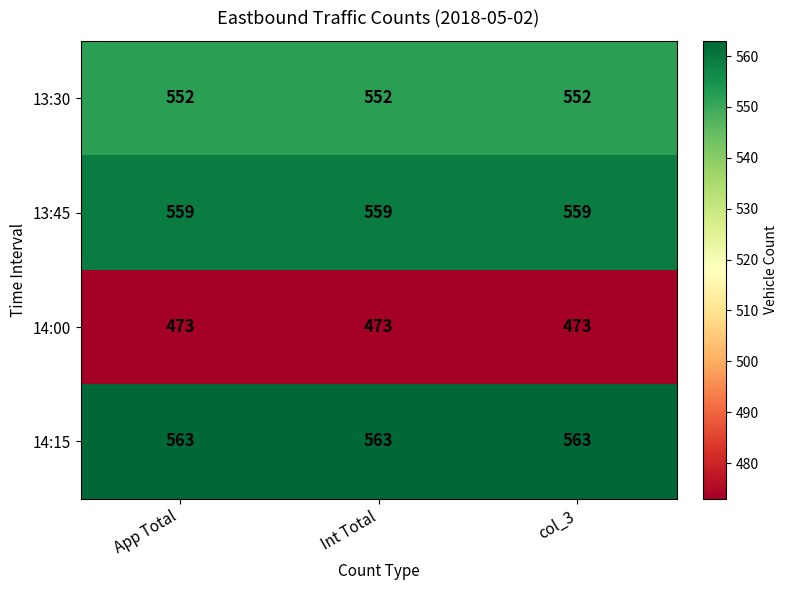

At col_3, list the series in order from largest to smallest.

14:15, 13:45, 13:30, 14:00